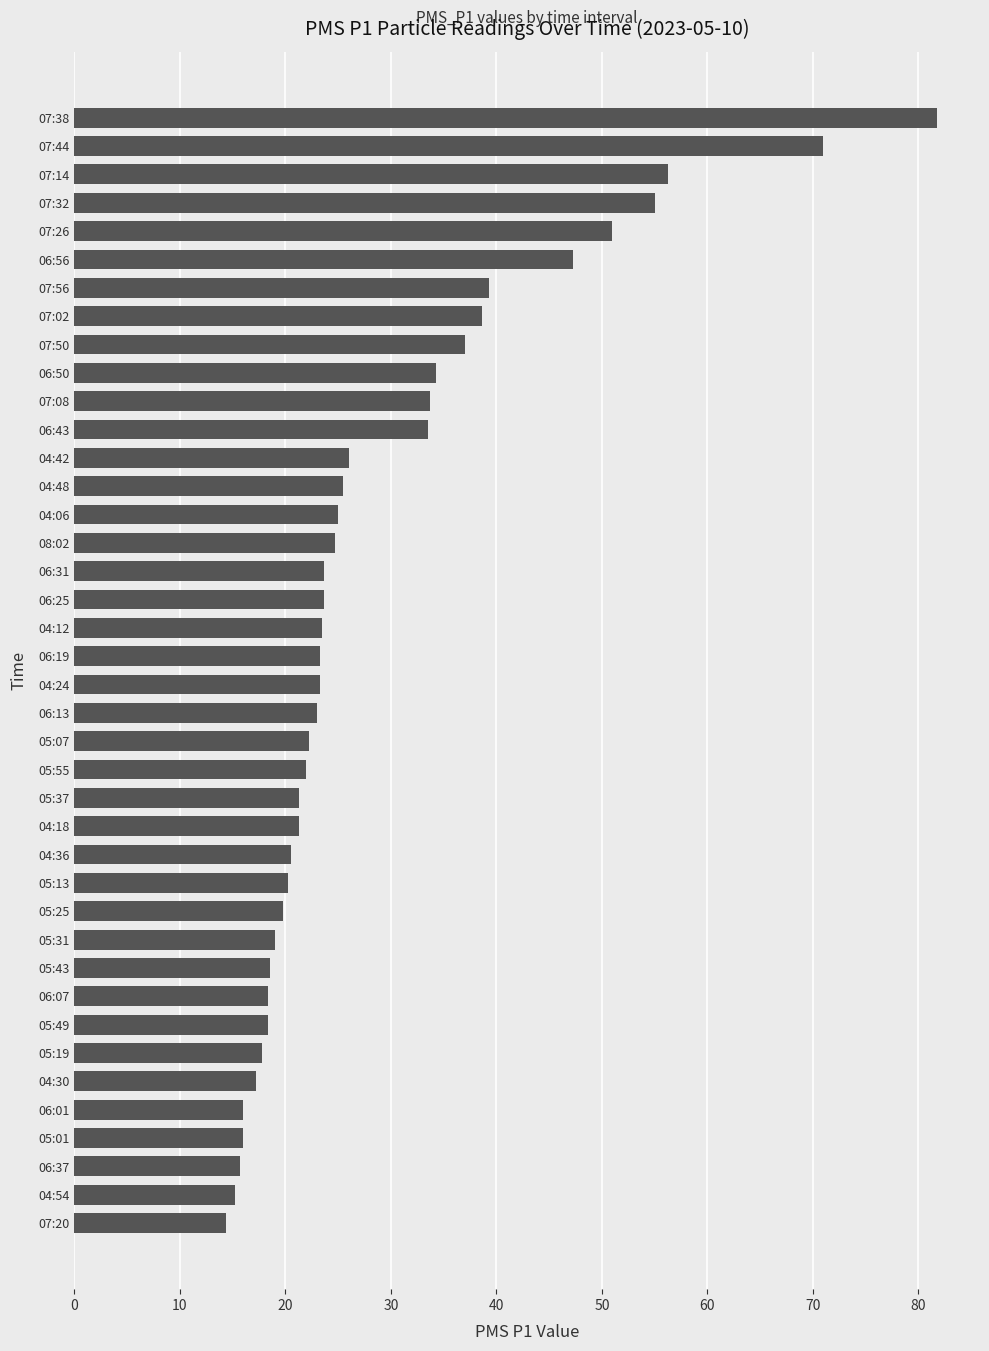

True or false: the data shows 33.8 at 07:08.

True